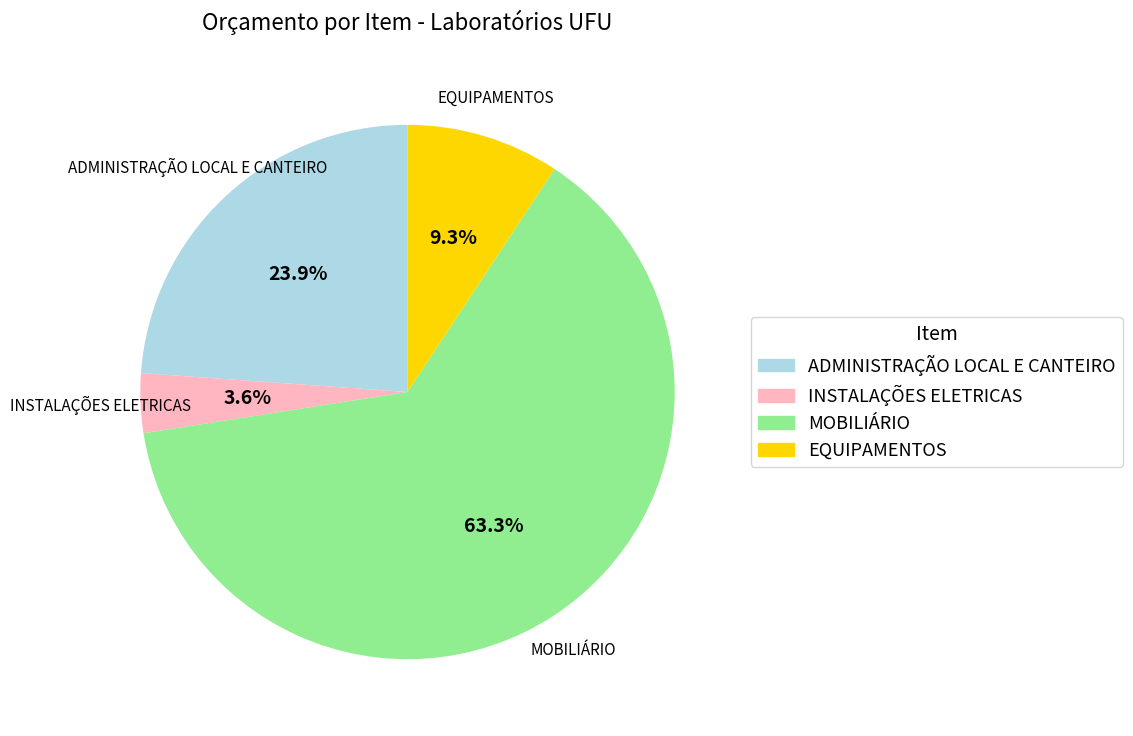

How many slices are in this pie chart?

4